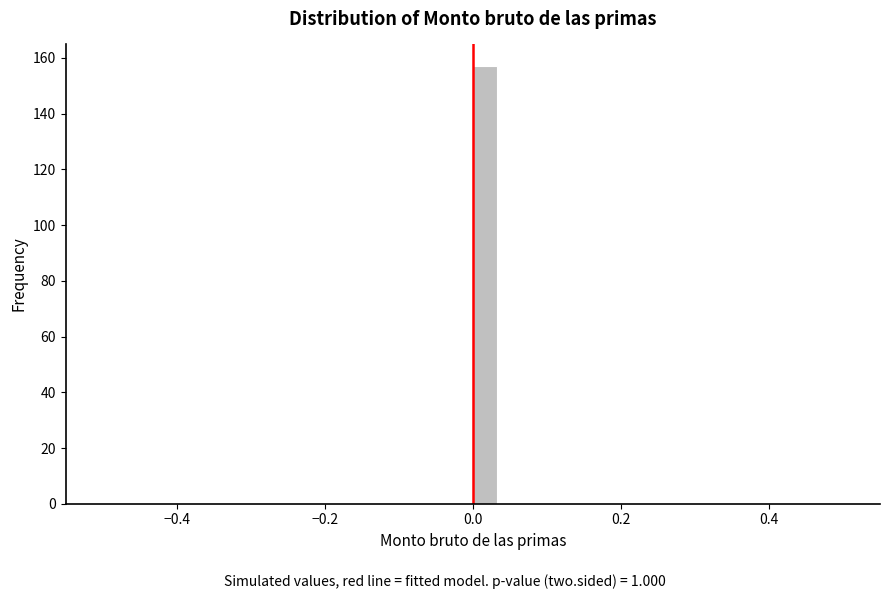

Around what value on the x-axis is the tallest bar? Give the approximate position of its centre, as read against the axis.

0.02